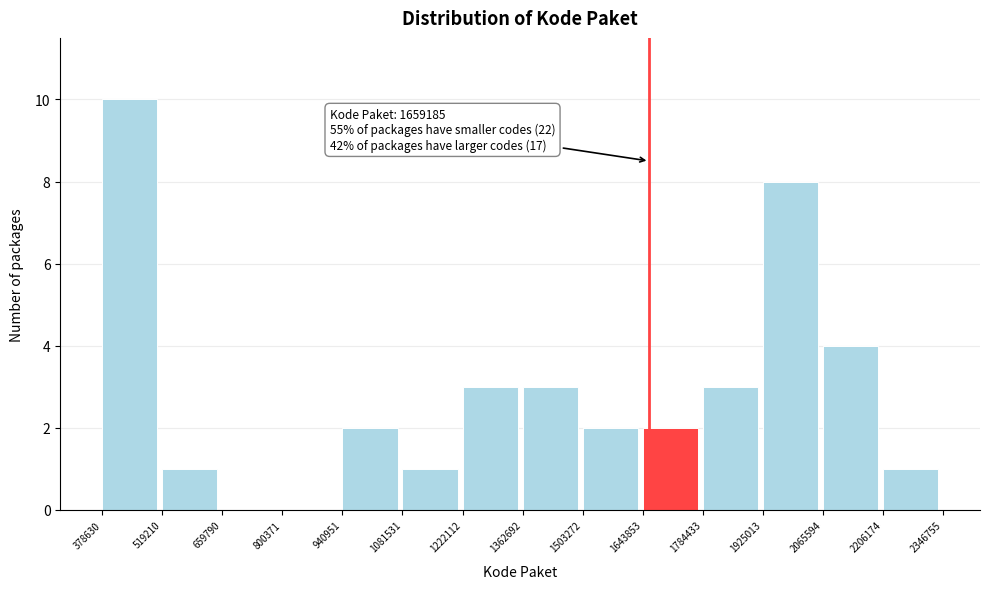

Over which range of the x-axis is the bar tallest?

378630 to 519210